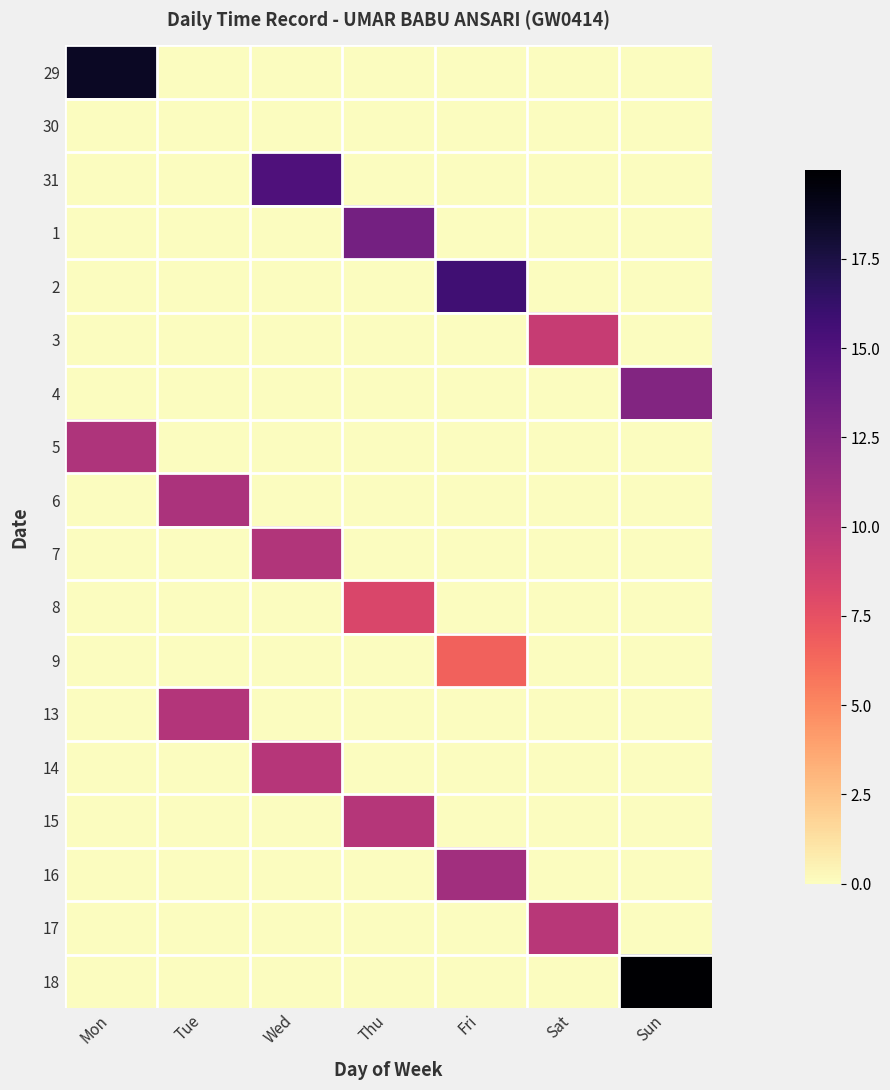

Reading left to right, what are all the values shown in this chart?

29: Mon=18.6	Tue=0.0	Wed=0.0	Thu=0.0	Fri=0.0	Sat=0.0	Sun=0.0
30: Mon=0.0	Tue=0.0	Wed=0.0	Thu=0.0	Fri=0.0	Sat=0.0	Sun=0.0
31: Mon=0.0	Tue=0.0	Wed=15.0	Thu=0.0	Fri=0.0	Sat=0.0	Sun=0.0
1: Mon=0.0	Tue=0.0	Wed=0.0	Thu=13.1	Fri=0.0	Sat=0.0	Sun=0.0
2: Mon=0.0	Tue=0.0	Wed=0.0	Thu=0.0	Fri=15.7	Sat=0.0	Sun=0.0
3: Mon=0.0	Tue=0.0	Wed=0.0	Thu=0.0	Fri=0.0	Sat=9.2	Sun=0.0
4: Mon=0.0	Tue=0.0	Wed=0.0	Thu=0.0	Fri=0.0	Sat=0.0	Sun=12.5
5: Mon=10.4	Tue=0.0	Wed=0.0	Thu=0.0	Fri=0.0	Sat=0.0	Sun=0.0
6: Mon=0.0	Tue=10.5	Wed=0.0	Thu=0.0	Fri=0.0	Sat=0.0	Sun=0.0
7: Mon=0.0	Tue=0.0	Wed=10.2	Thu=0.0	Fri=0.0	Sat=0.0	Sun=0.0
8: Mon=0.0	Tue=0.0	Wed=0.0	Thu=8.2	Fri=0.0	Sat=0.0	Sun=0.0
9: Mon=0.0	Tue=0.0	Wed=0.0	Thu=0.0	Fri=6.6	Sat=0.0	Sun=0.0
13: Mon=0.0	Tue=10.1	Wed=0.0	Thu=0.0	Fri=0.0	Sat=0.0	Sun=0.0
14: Mon=0.0	Tue=0.0	Wed=9.9	Thu=0.0	Fri=0.0	Sat=0.0	Sun=0.0
15: Mon=0.0	Tue=0.0	Wed=0.0	Thu=10.0	Fri=0.0	Sat=0.0	Sun=0.0
16: Mon=0.0	Tue=0.0	Wed=0.0	Thu=0.0	Fri=11.0	Sat=0.0	Sun=0.0
17: Mon=0.0	Tue=0.0	Wed=0.0	Thu=0.0	Fri=0.0	Sat=9.9	Sun=0.0
18: Mon=0.0	Tue=0.0	Wed=0.0	Thu=0.0	Fri=0.0	Sat=0.0	Sun=20.0